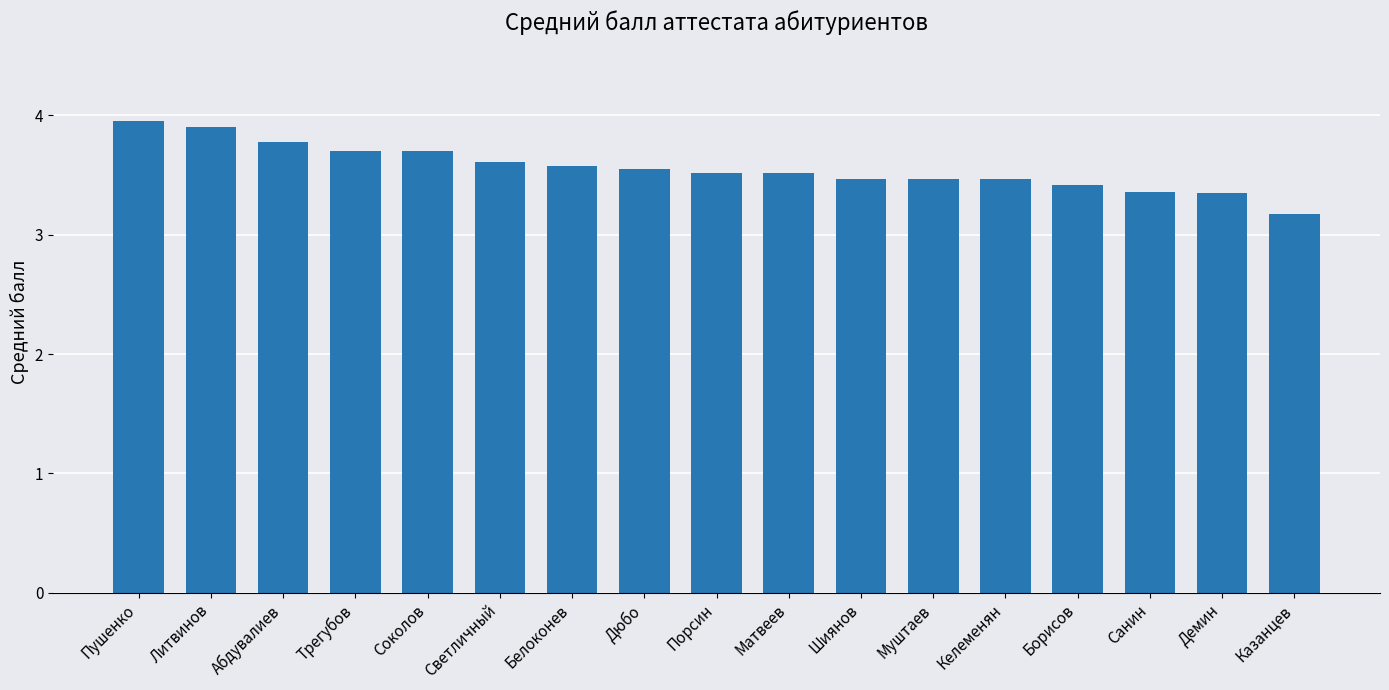

What is the label of the 12th bar from the left?

Муштаев